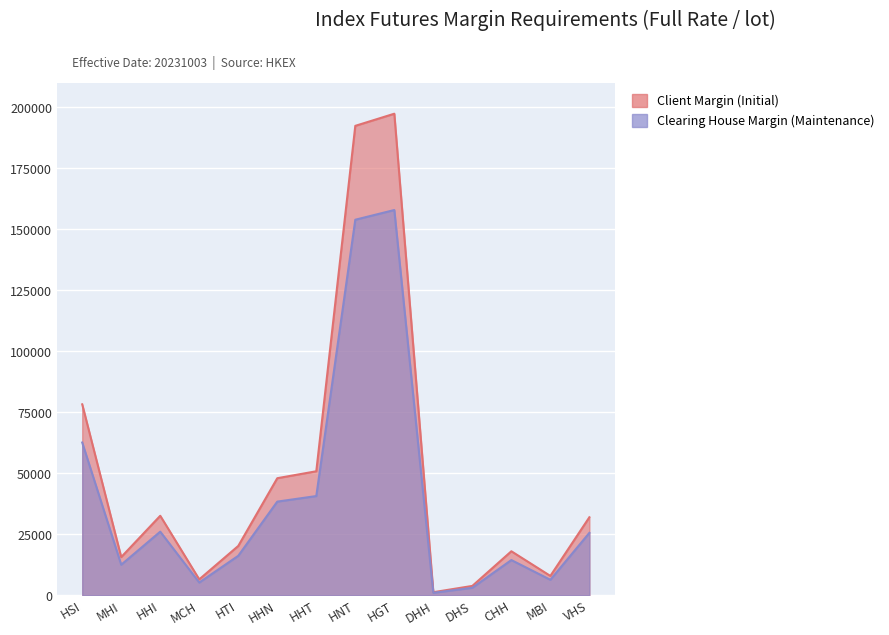

Reading left to right, what are all the values shown in this chart?

Client Margin (Initial): HSI=78270	MHI=15654	HHI=32585	MCH=6517	HTI=20216	HHN=47986	HHT=50832	HNT=192437	HGT=197411	DHH=1250	DHS=3830	CHH=18034	MBI=7926	VHS=31973
Clearing House Margin (Maintenance): HSI=62616	MHI=12523	HHI=26068	MCH=5213	HTI=16172	HHN=38388	HHT=40665	HNT=153949	HGT=157928	DHH=1000	DHS=3064	CHH=14427	MBI=6340	VHS=25578